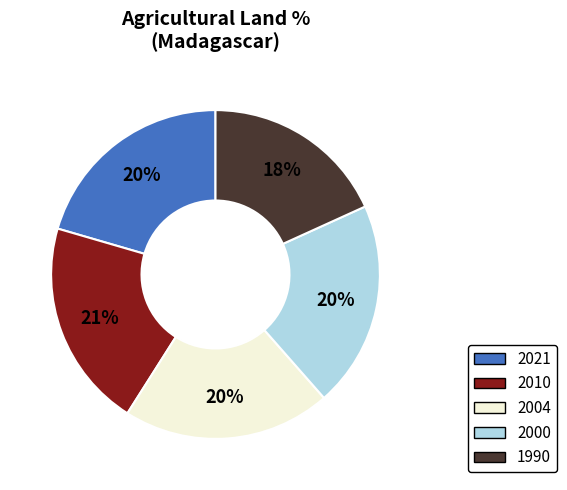

Is it true that 2021 is 12% of the pie?

False